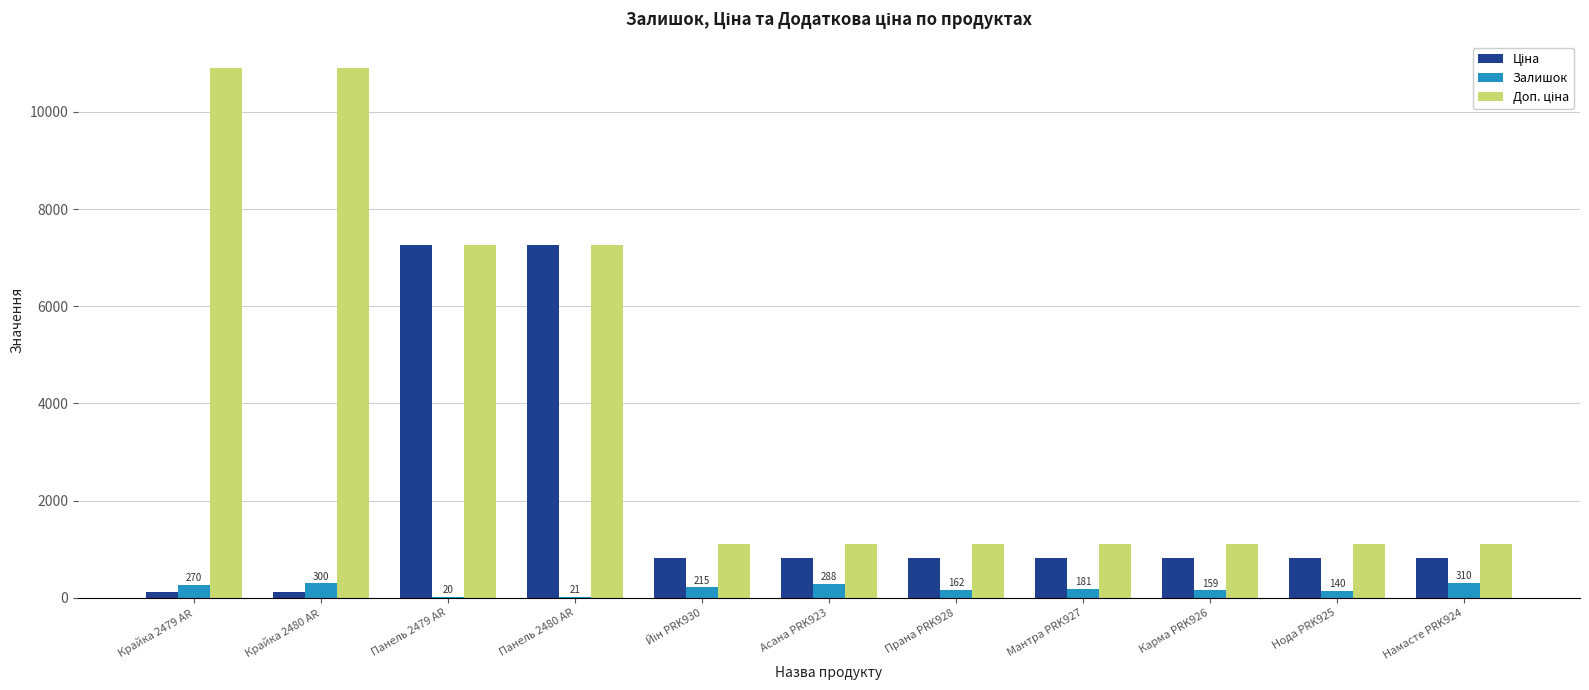

What is the maximum value shown in the chart?

10903.0